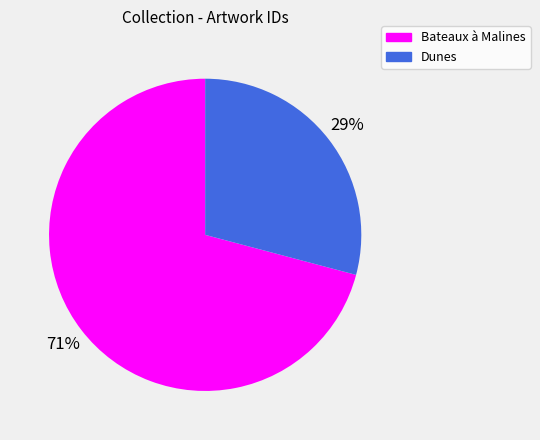

Count the number of slices in the pie.

2